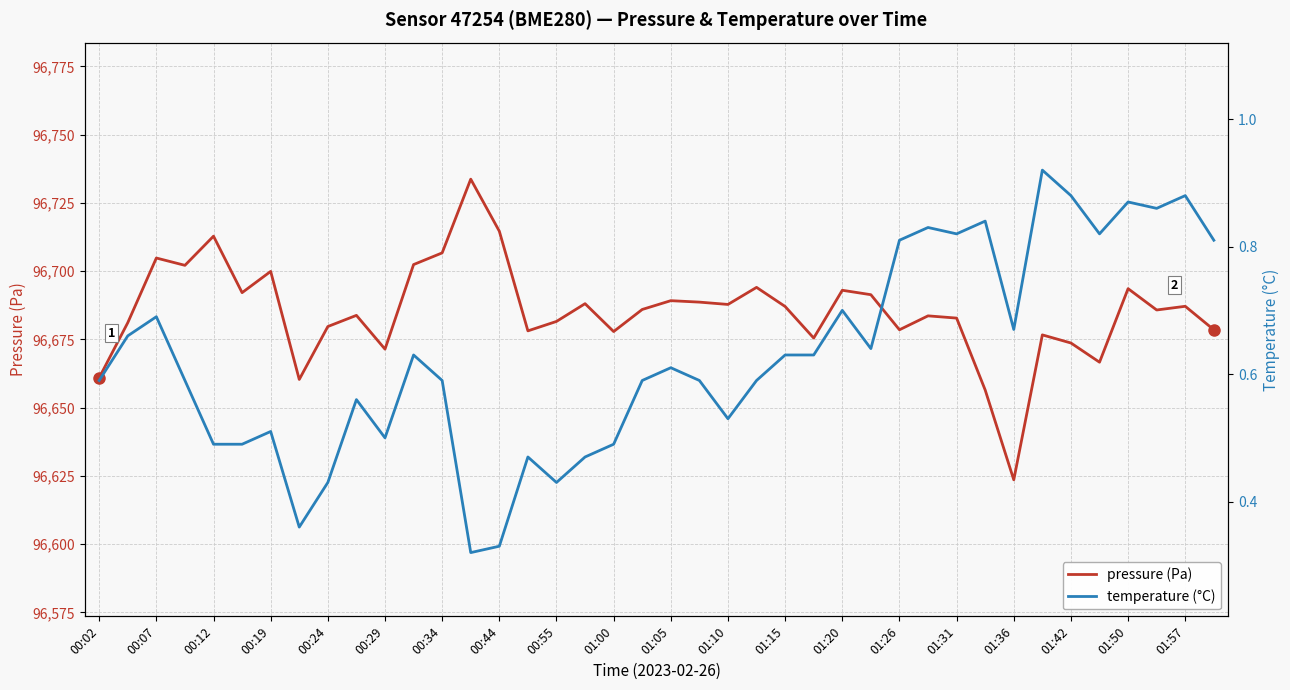

What is the minimum value for pressure (Pa)?

96623.6